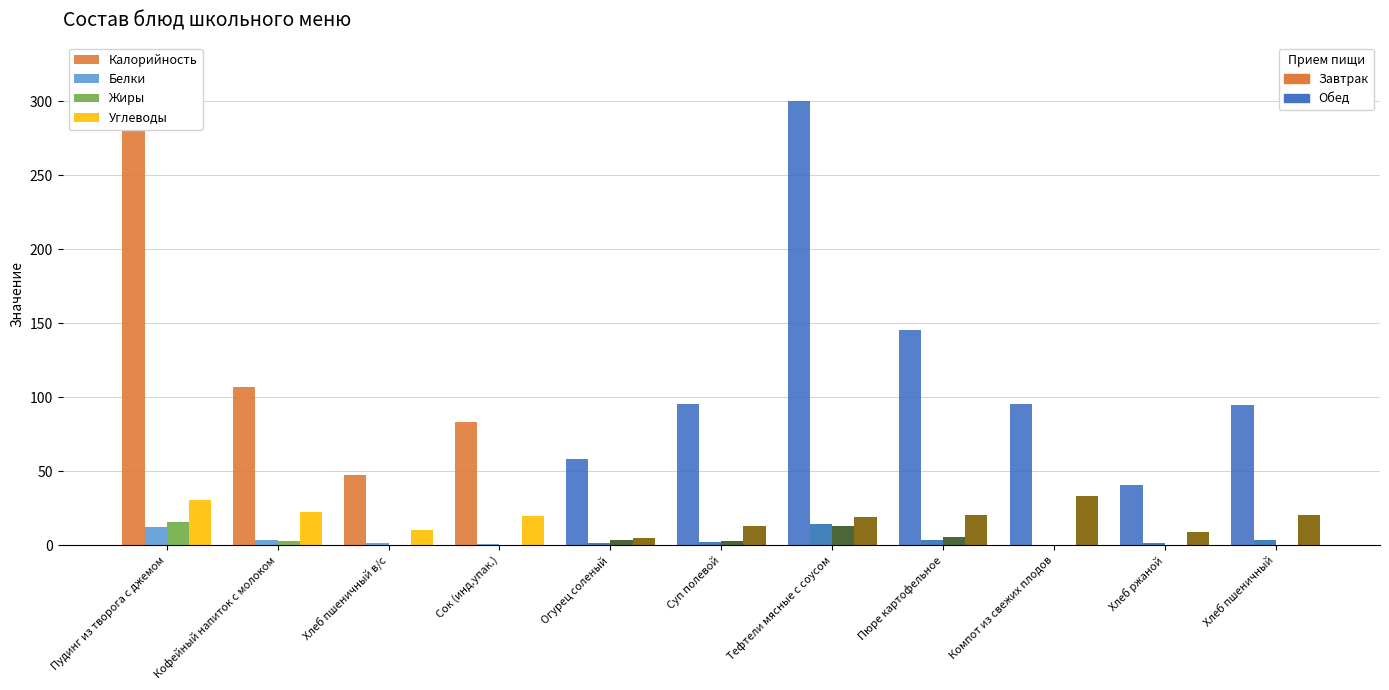

What is the greatest value displayed?

323.6